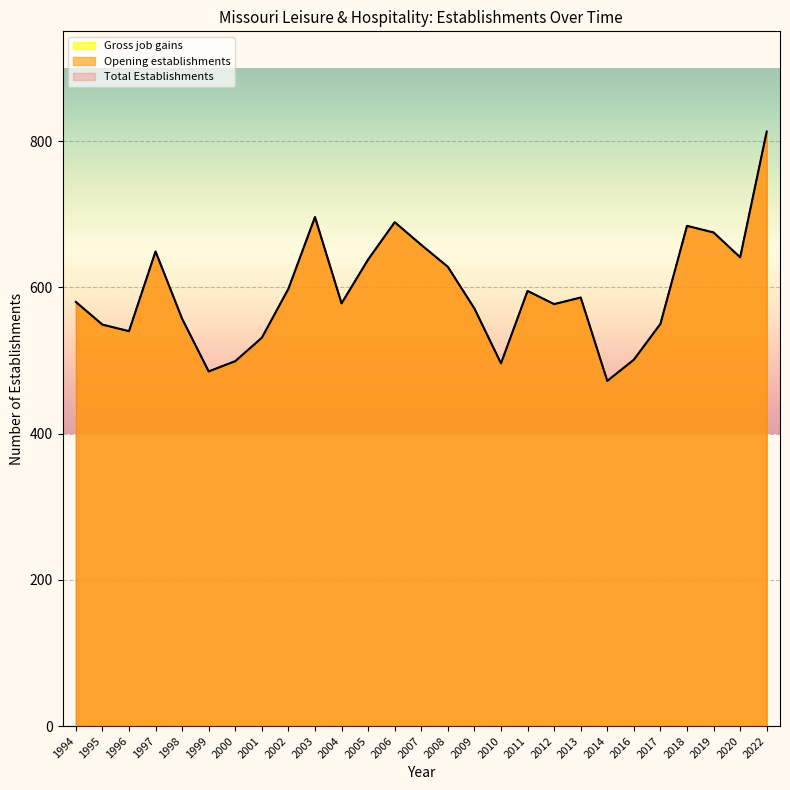

Which category has the highest value in the Total Establishments series?

2022